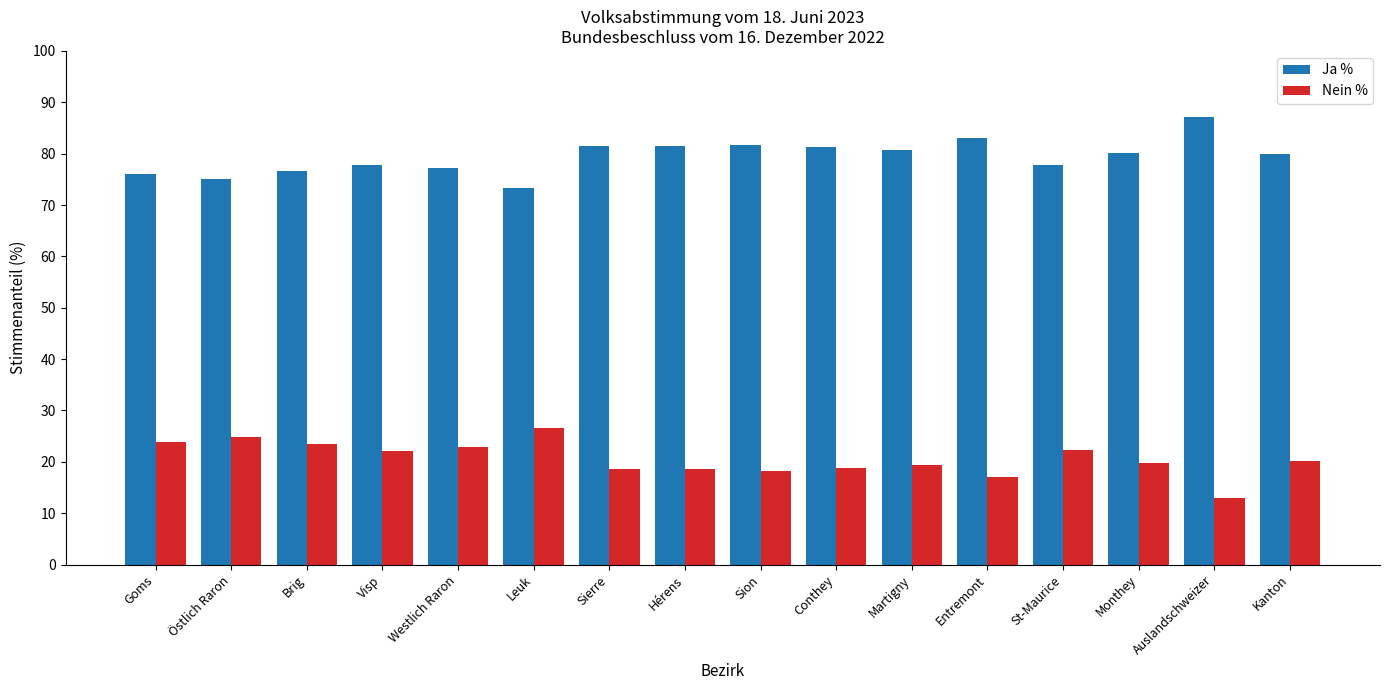

How many data points does each series have?

16